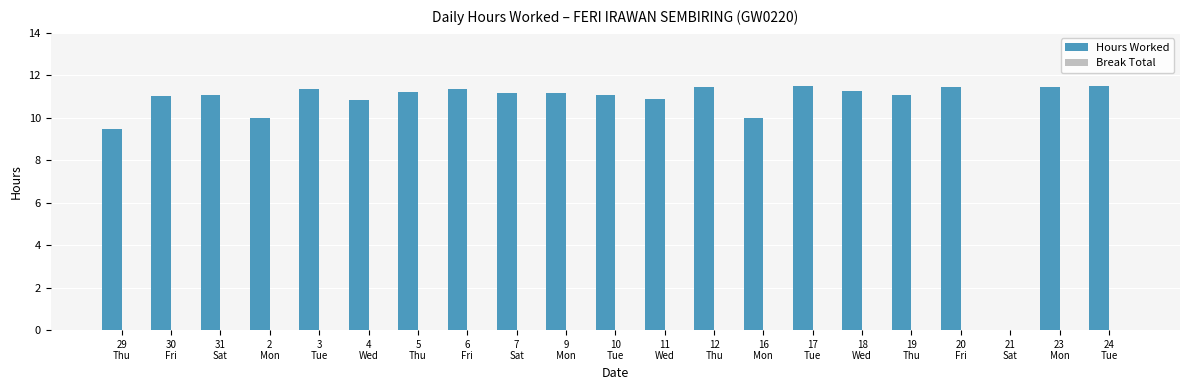

What is the greatest value displayed?

11.5